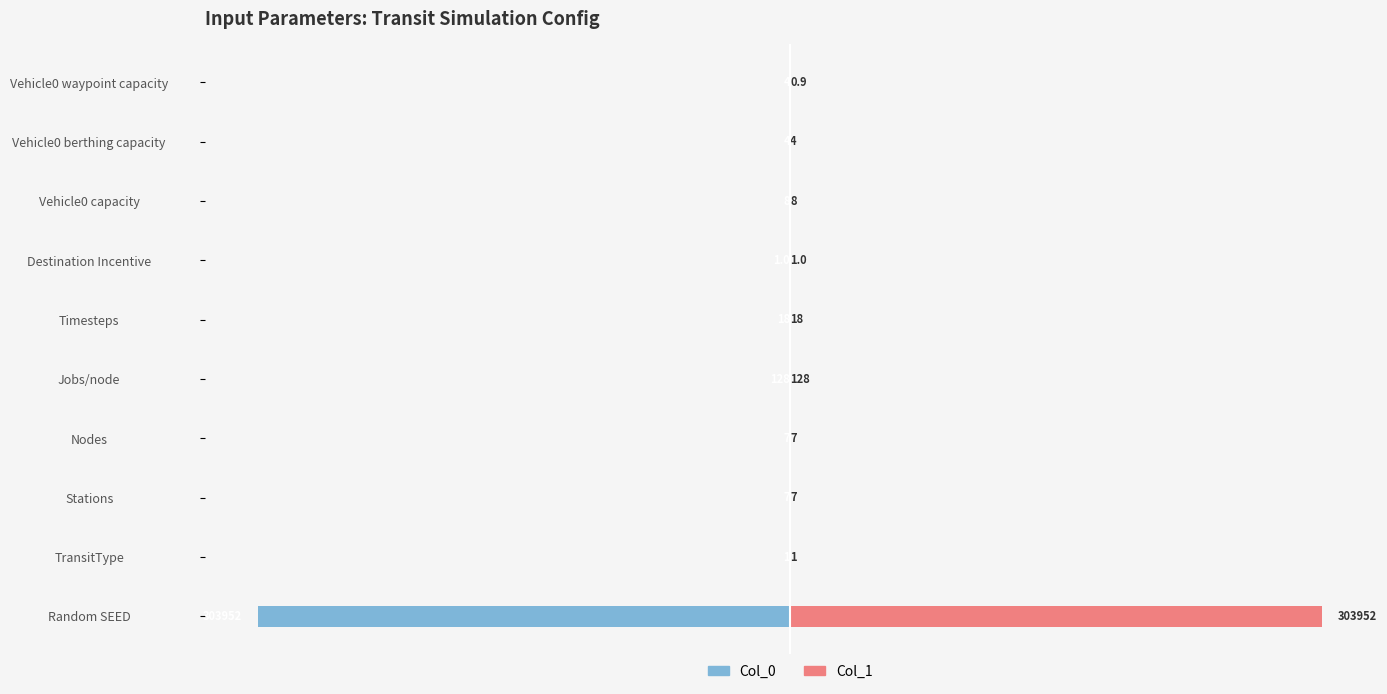

Which series has the largest total across all categories?

Col_1